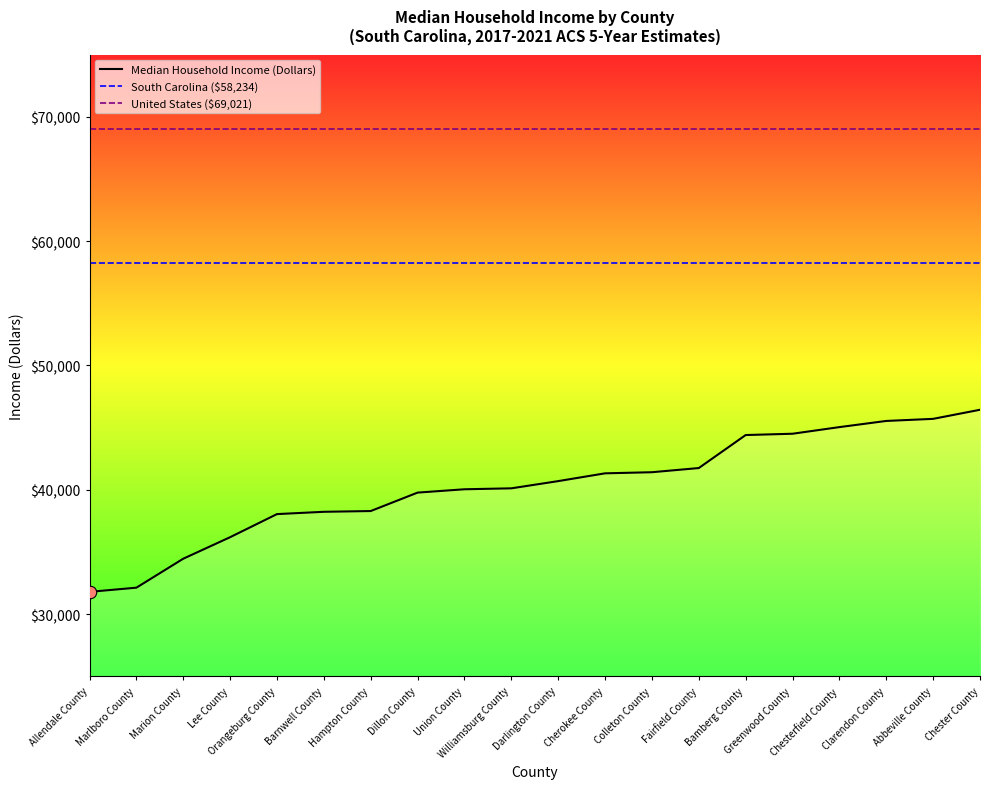

Which has a higher value, Marlboro County or Bamberg County?

Bamberg County